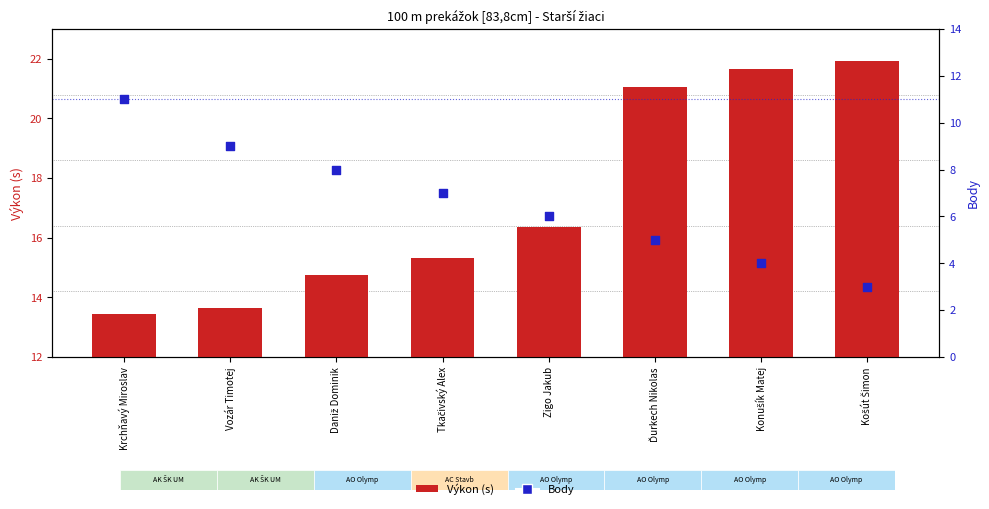

Which series has the largest Y range (max minus min)?

Výkon (s)